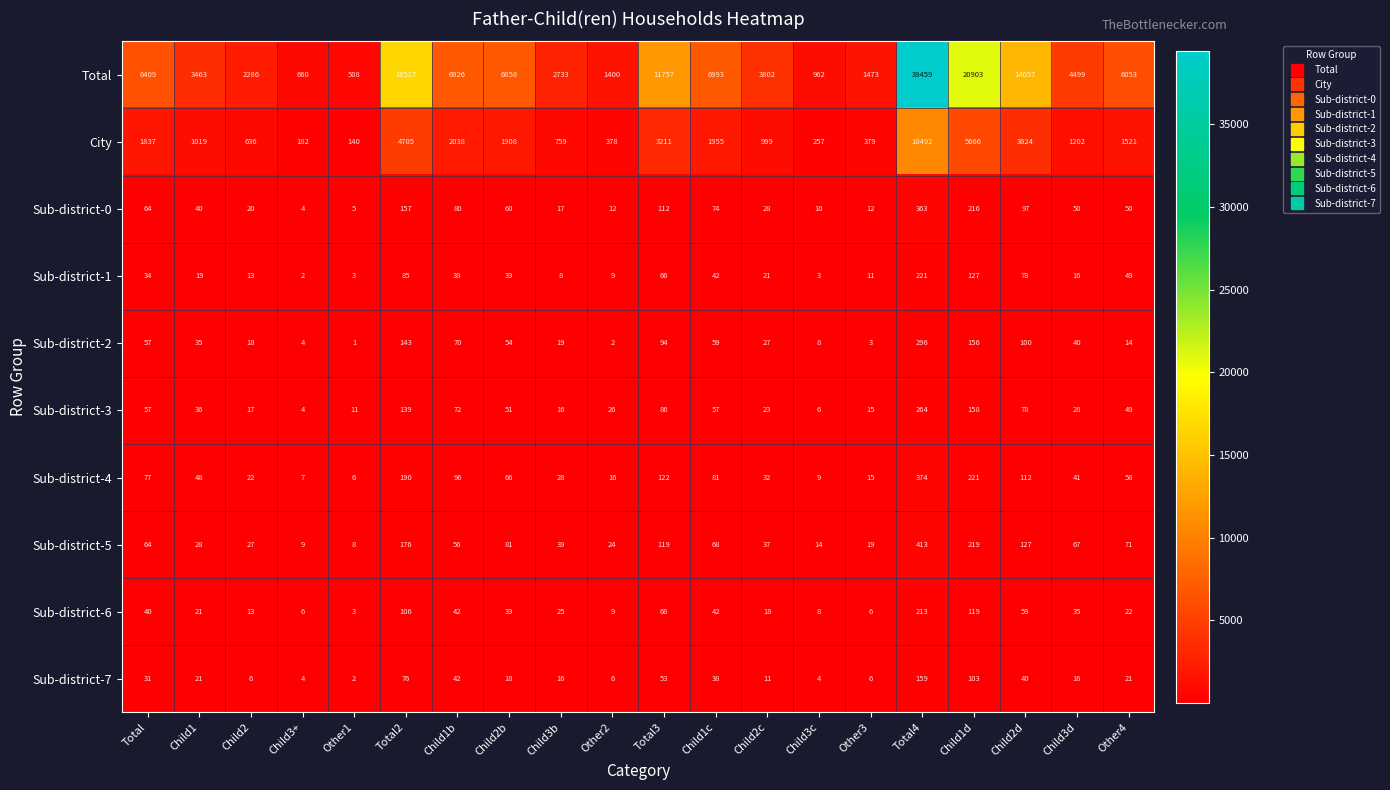

Which series has the largest range (max minus min)?

Total